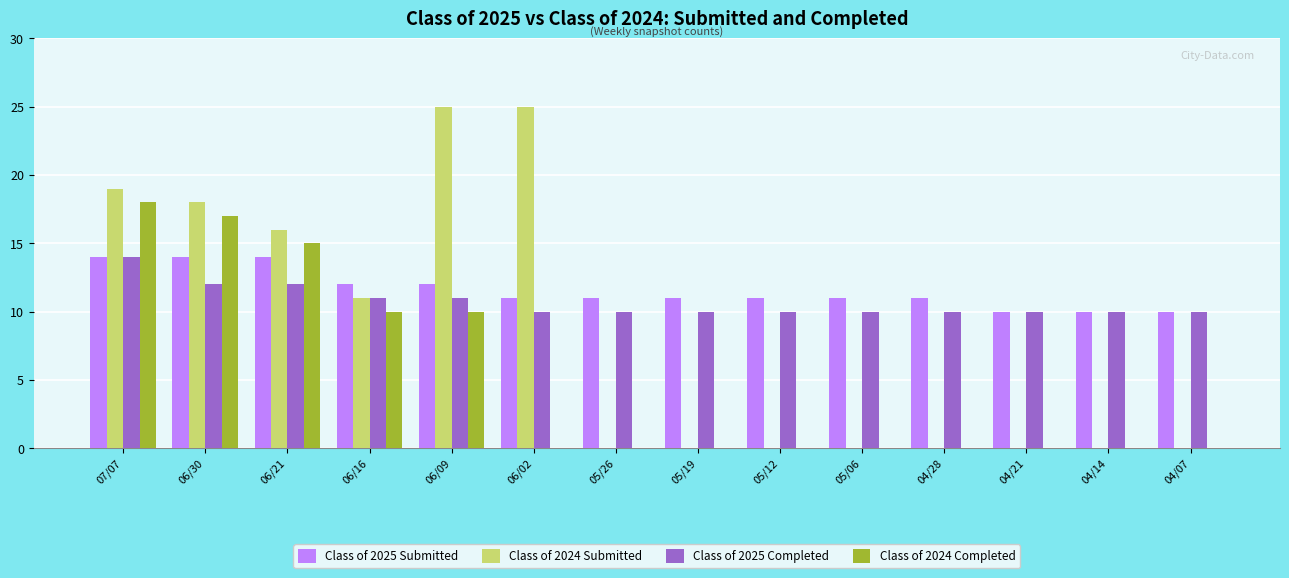

True or false: Class of 2025 Completed has a value of 12 at 06/30.

True